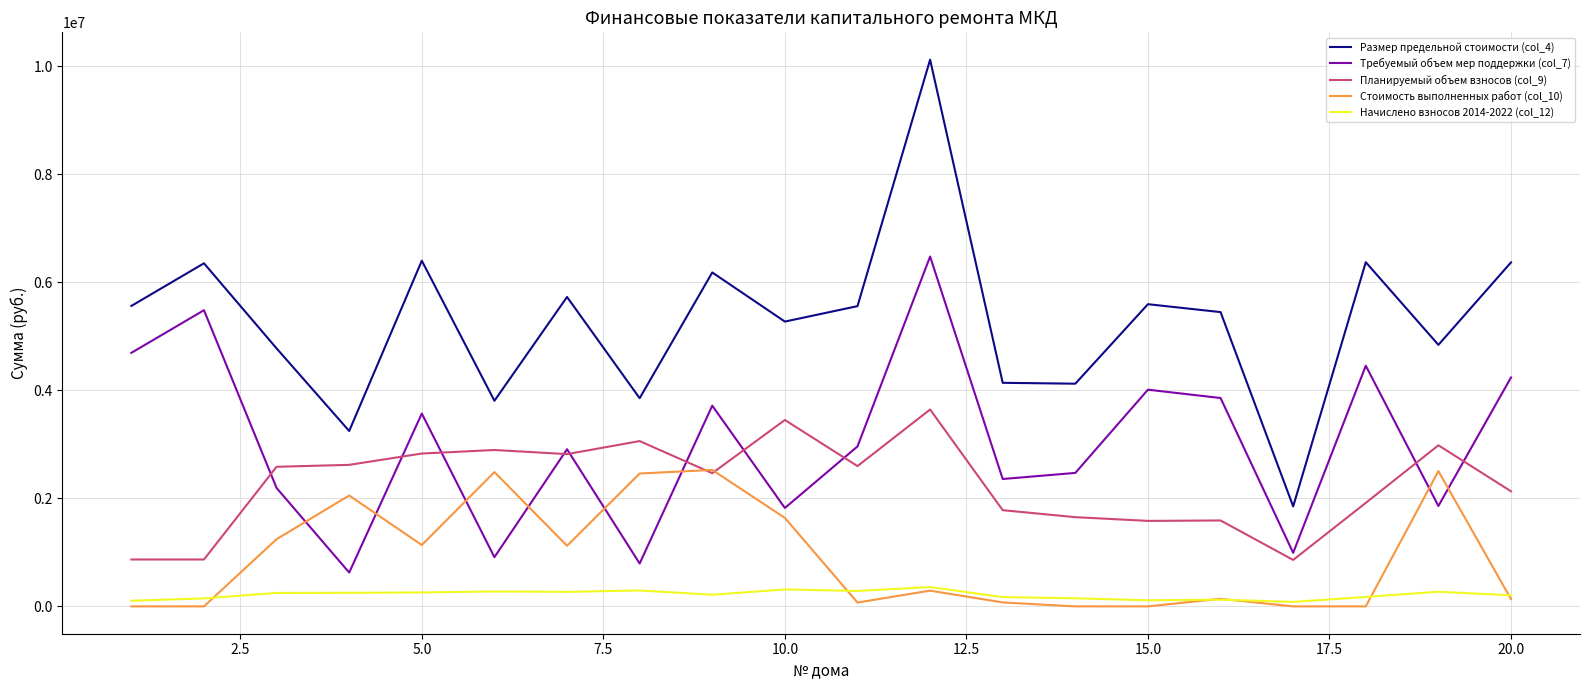

What are all the series names shown in the legend?

Размер предельной стоимости (col_4), Требуемый объем мер поддержки (col_7), Планируемый объем взносов (col_9), Стоимость выполненных работ (col_10), Начислено взносов 2014-2022 (col_12)